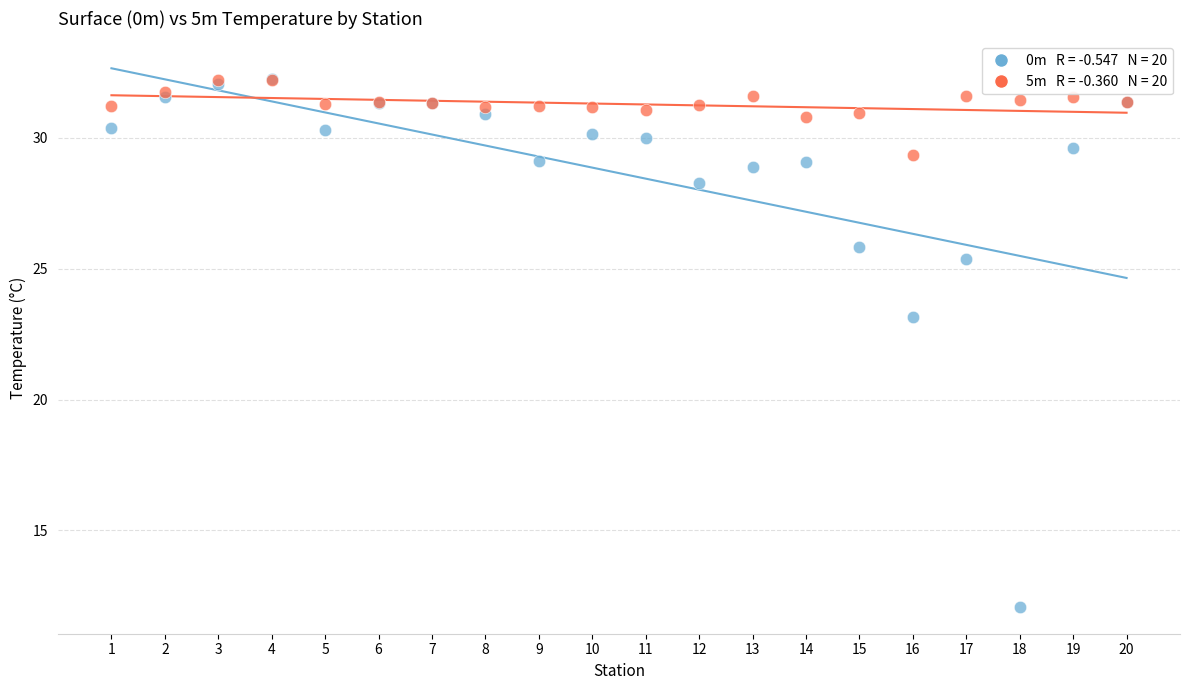

Across all series, what Y value is closest to 22?

23.2